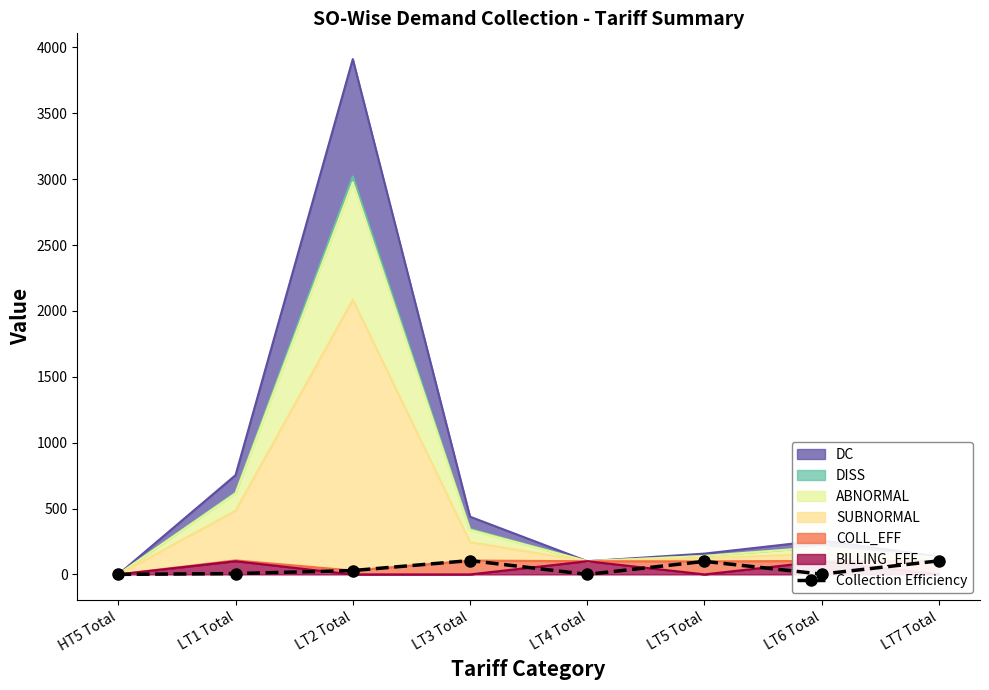

What is the greatest value displayed?

105.0